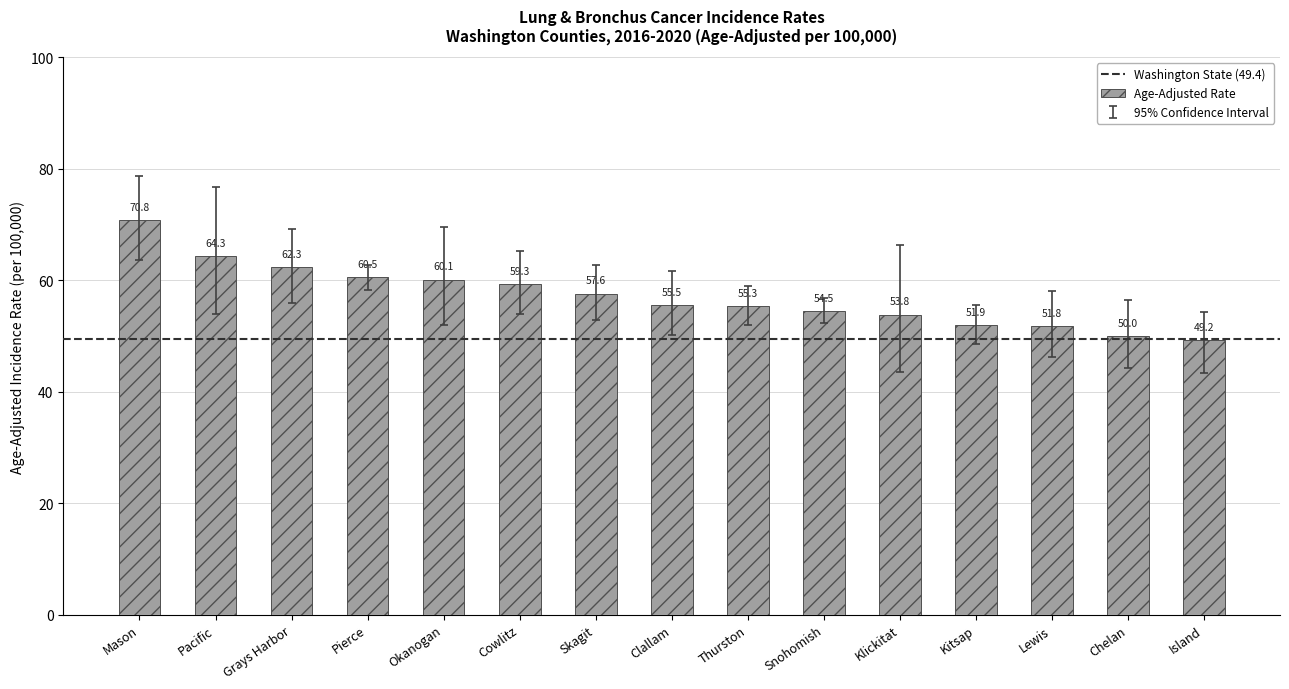

Rank the categories by value from lowest to highest.

Island, Chelan, Lewis, Kitsap, Klickitat, Snohomish, Thurston, Clallam, Skagit, Cowlitz, Okanogan, Pierce, Grays Harbor, Pacific, Mason